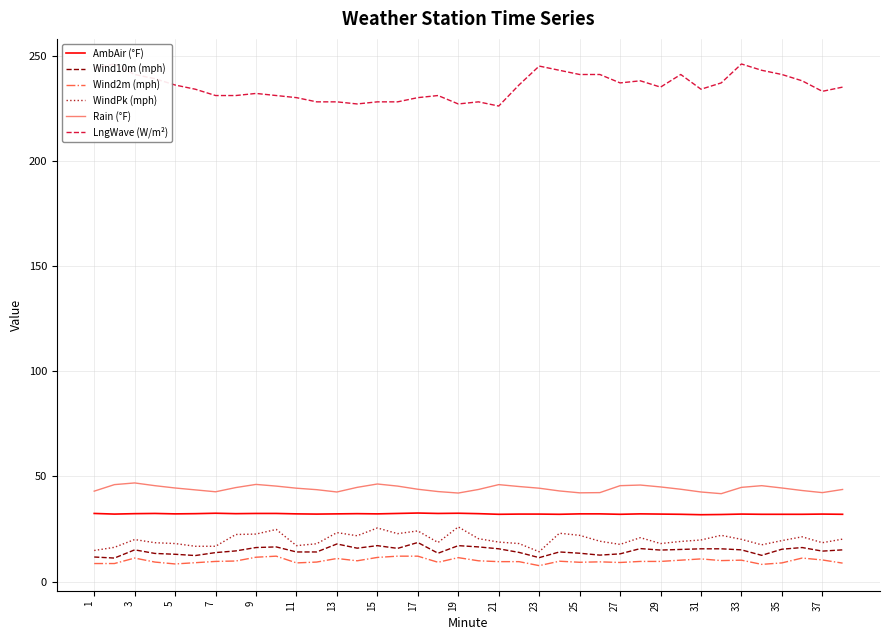

The WindPk (mph) series shows 27.6 at 29. True or false?

False